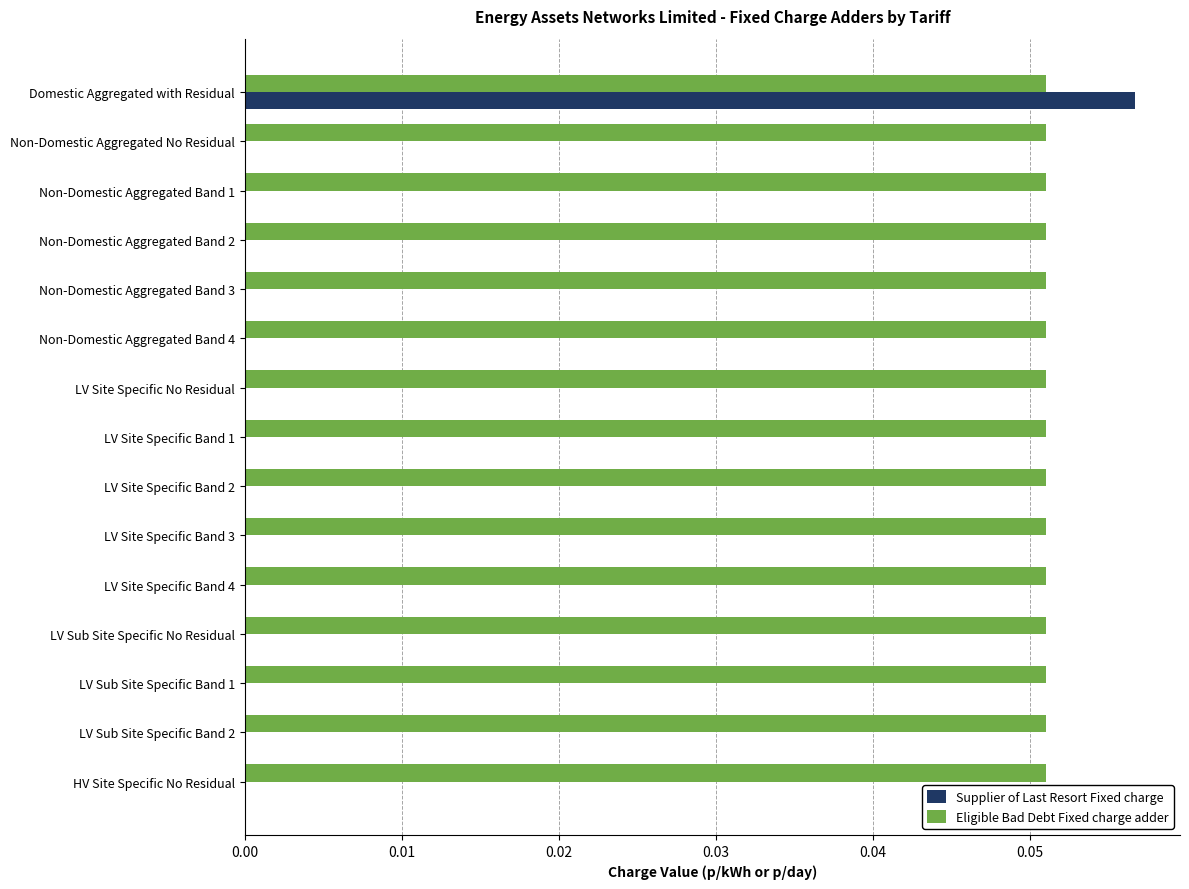

The Eligible Bad Debt Fixed charge adder series shows 0.0 at LV Sub Site Specific Band 1. True or false?

False